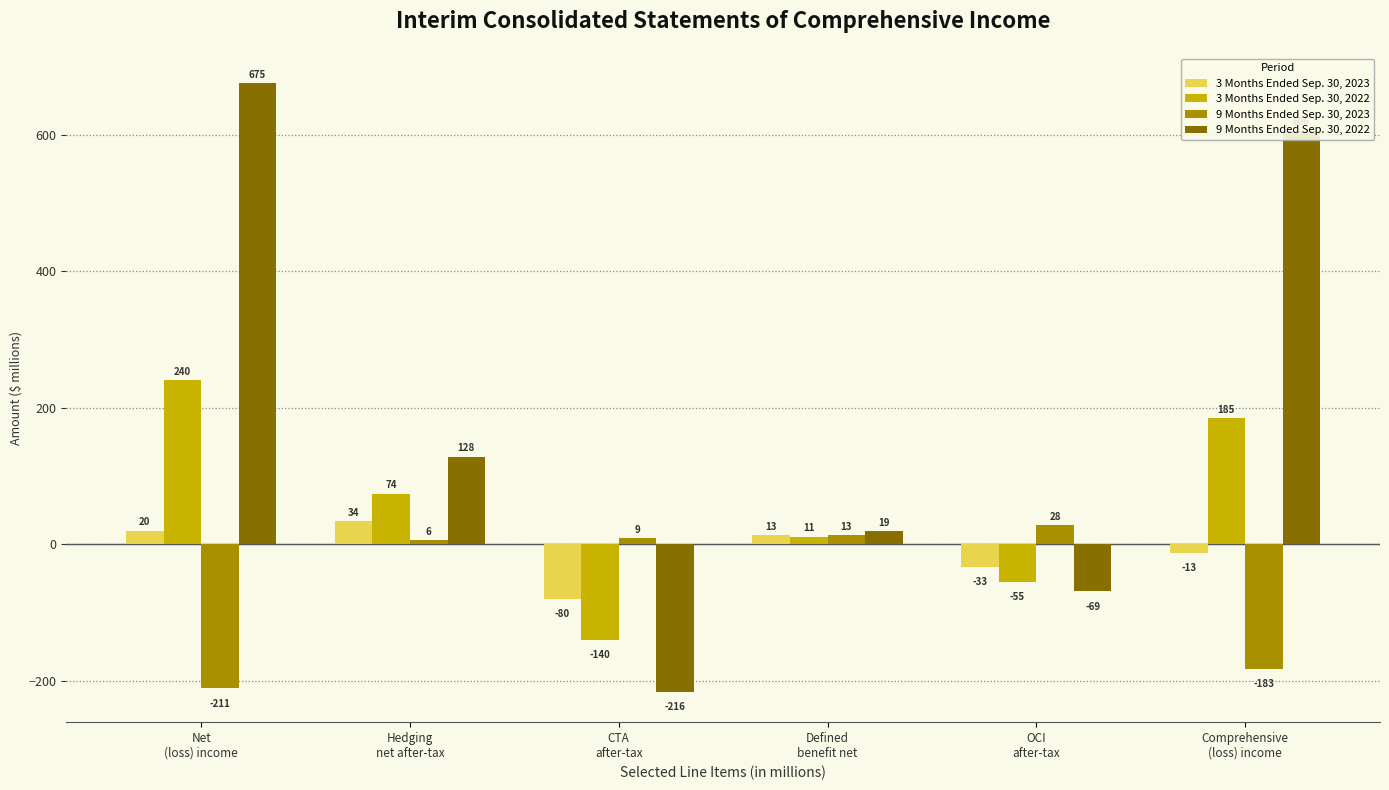

What is the label of the 5th bar from the left?

OCI
after-tax